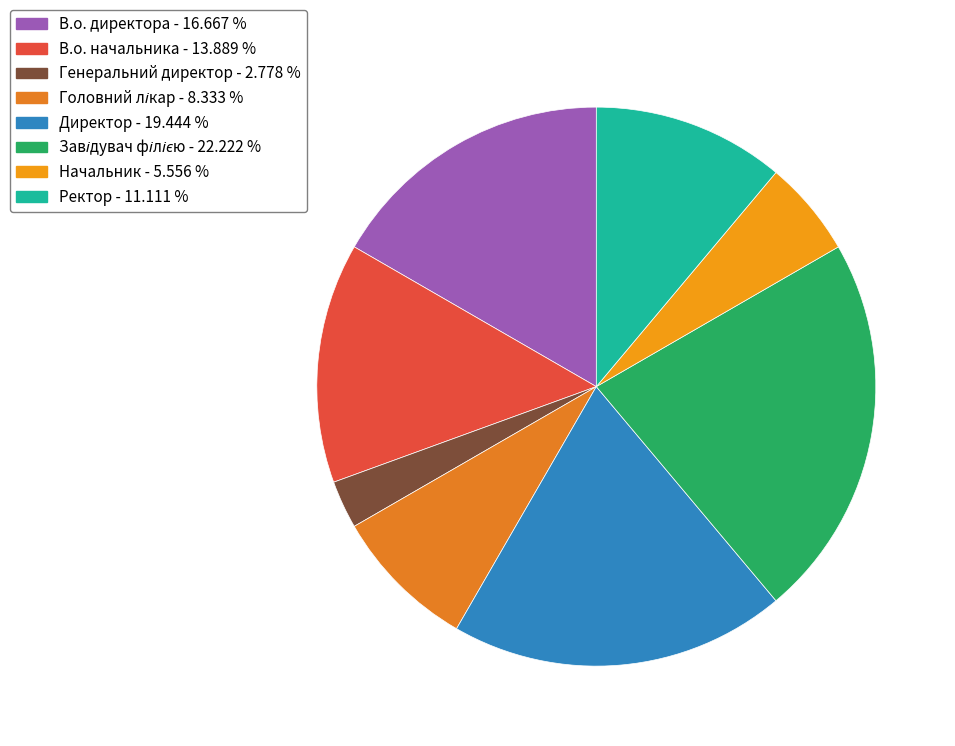

To the nearest percent, what is the difference between the В.о. директора and Директор slice percentages?

3%